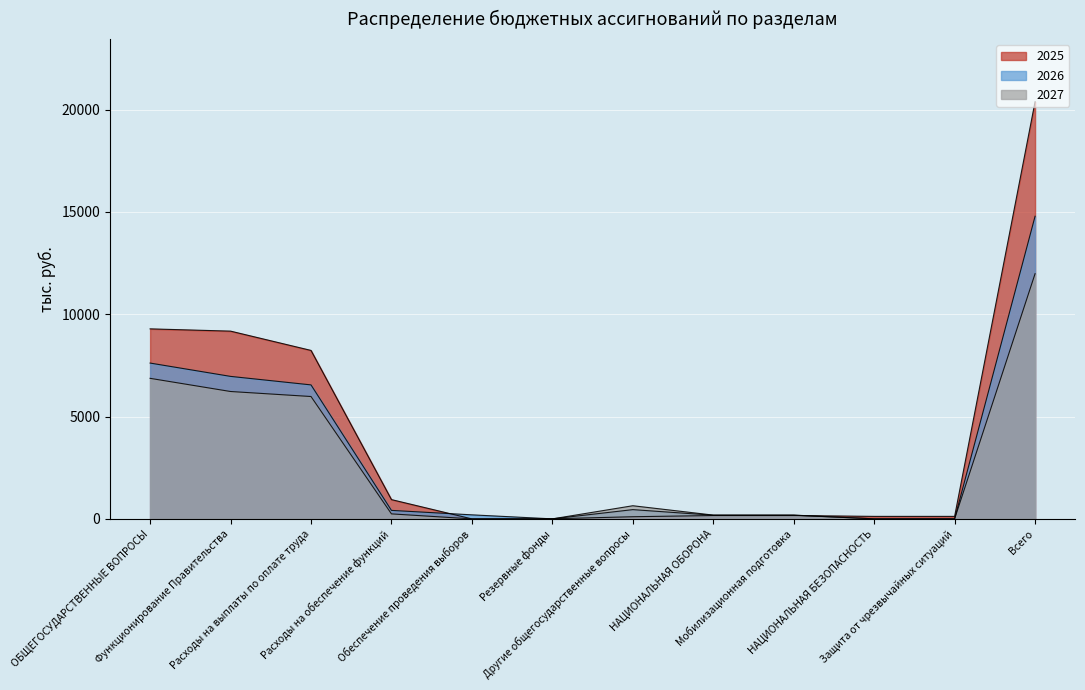

Does the chart display data point markers on the line(s)?

No